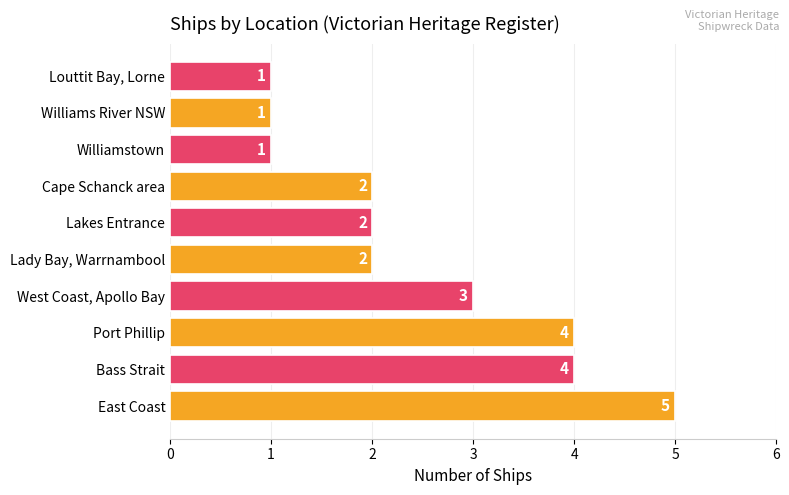

Reading bottom to top, what are all the values shown in this chart?

East Coast=5	Bass Strait=4	Port Phillip=4	West Coast, Apollo Bay=3	Lady Bay, Warrnambool=2	Lakes Entrance=2	Cape Schanck area=2	Williamstown=1	Williams River NSW=1	Louttit Bay, Lorne=1